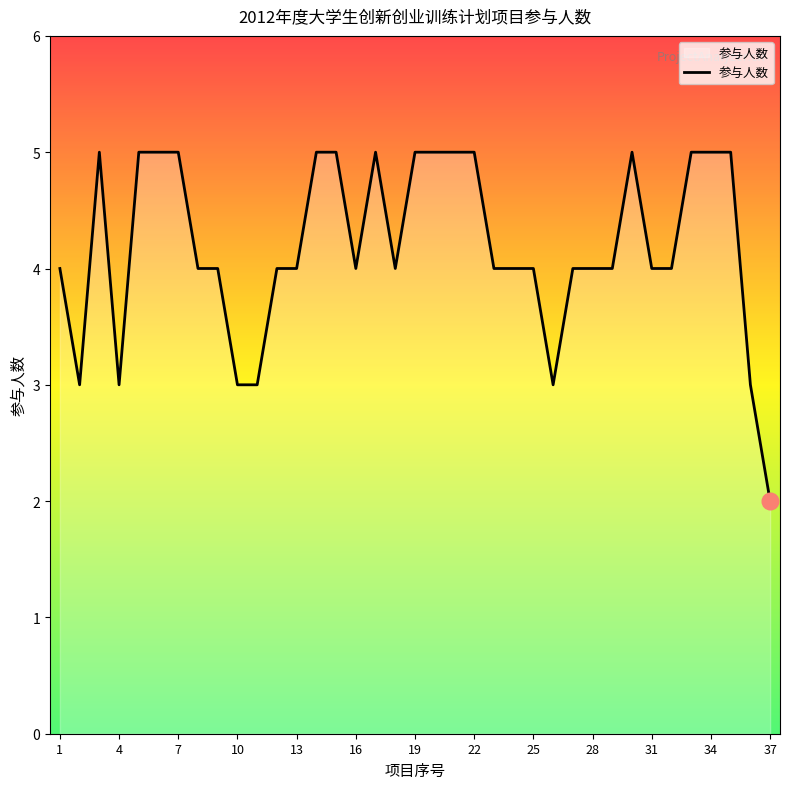

What is the maximum value shown in the chart?

5